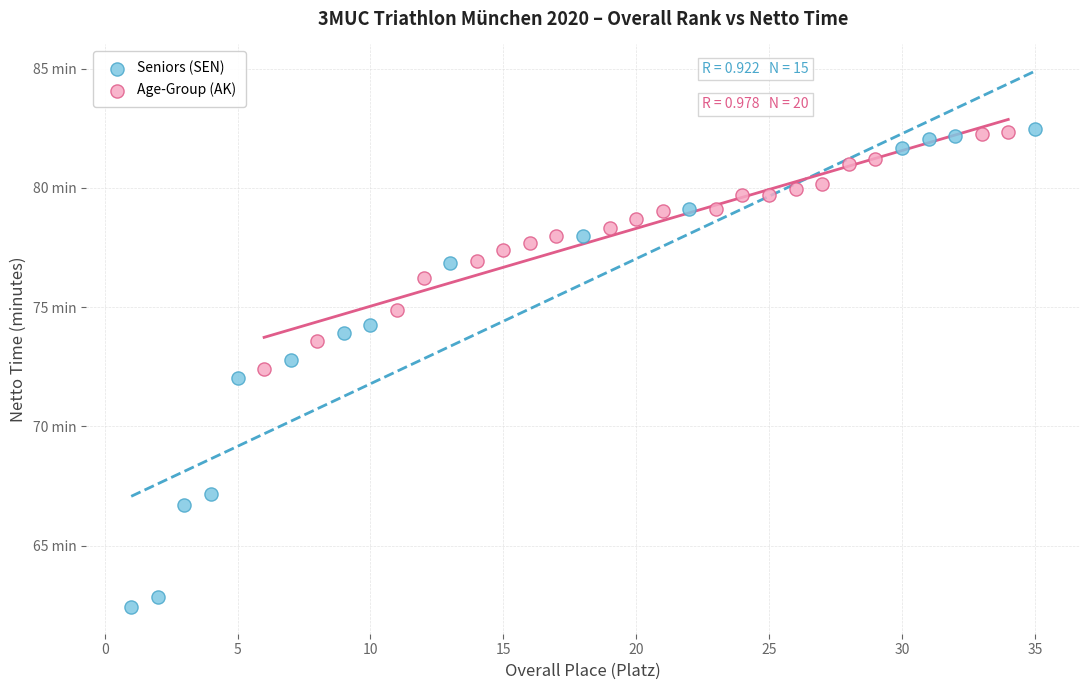

Which series contains the lowest Y value?

Seniors (SEN)